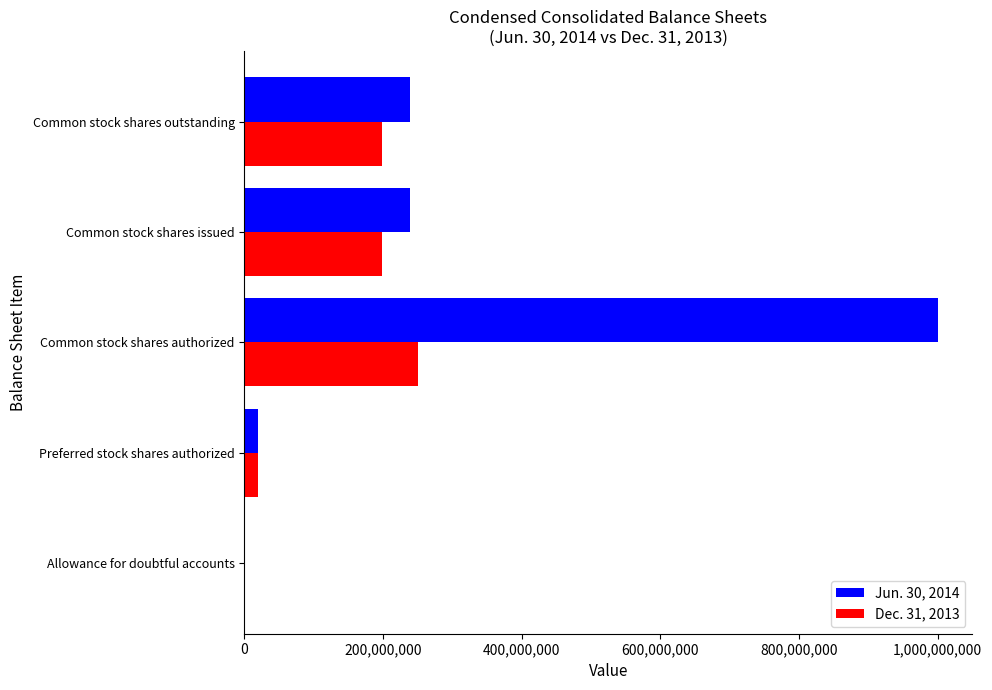

How many distinct data groups are displayed?

2